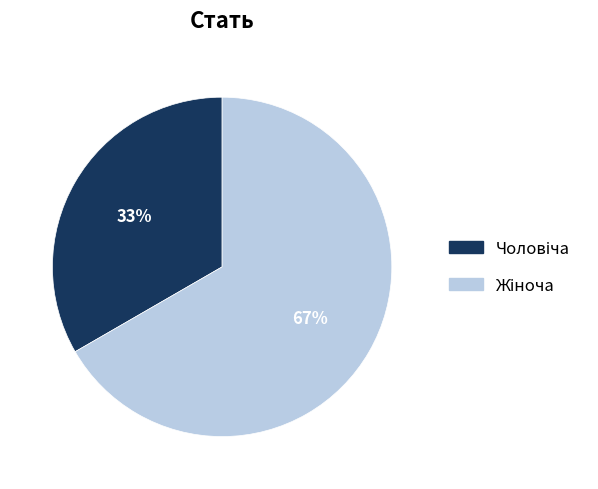

Count the number of slices in the pie.

2